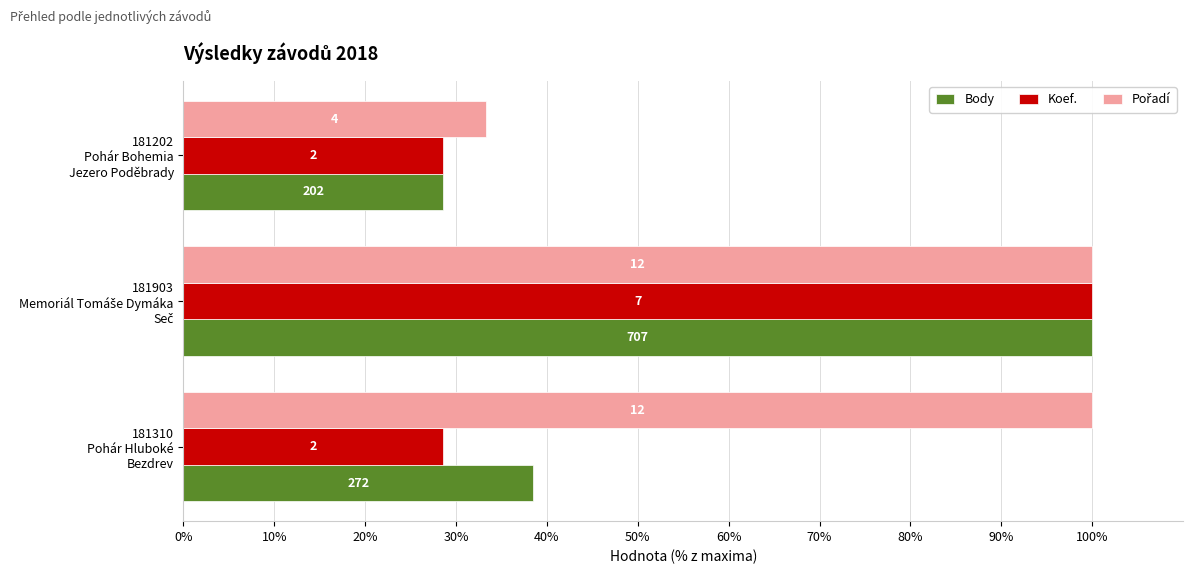

How many bars are there in each group?

3